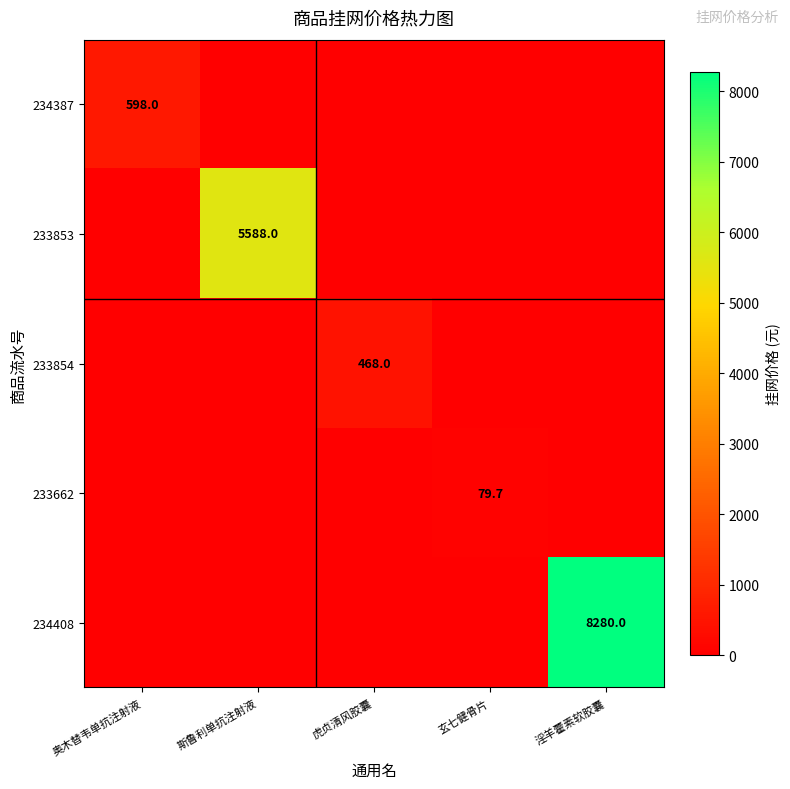

The 233853 series shows 8113.9 at 斯鲁利单抗注射液. True or false?

False